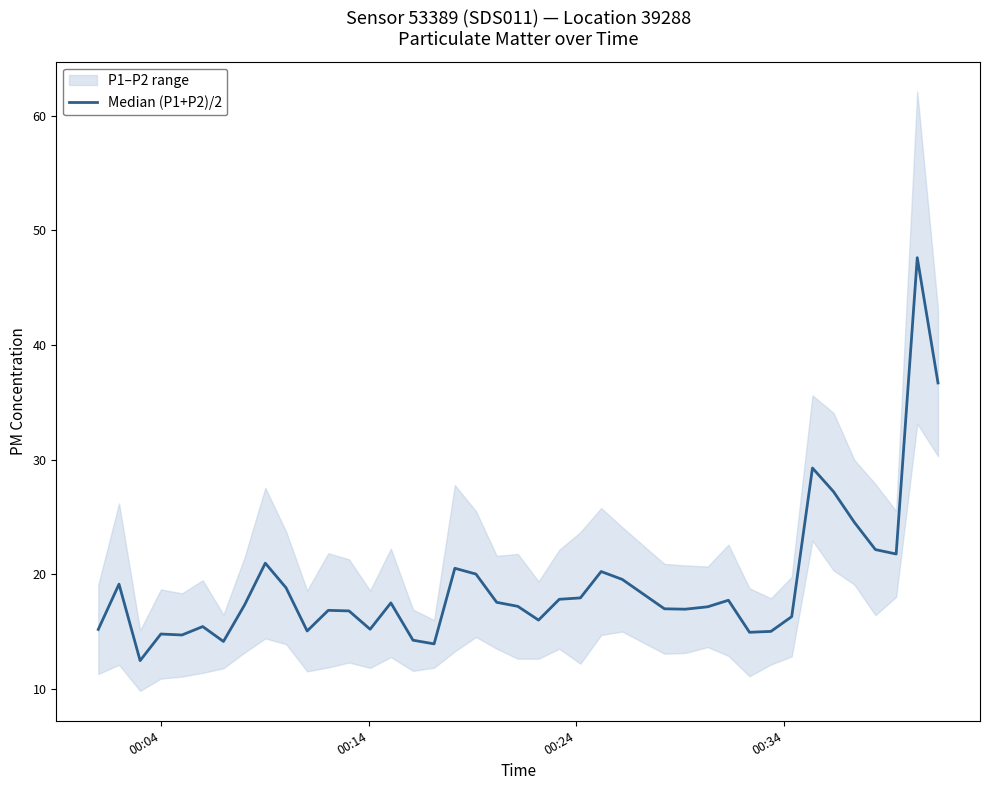

Is it true that the value at 14 is 25.6?

False